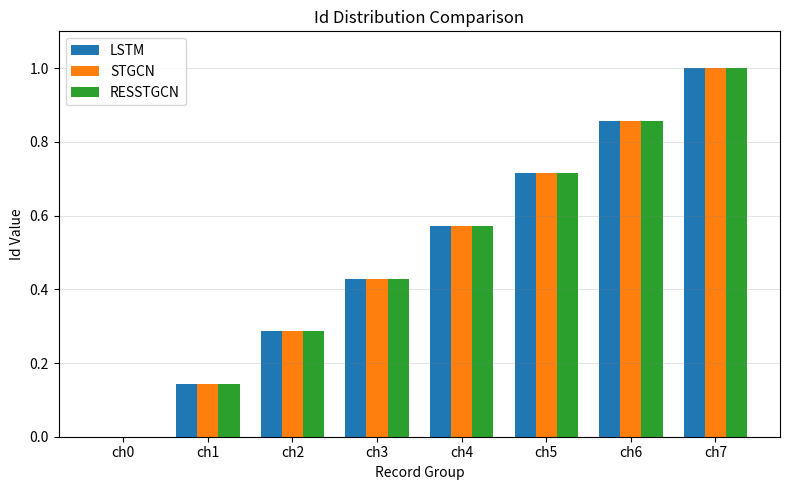

At which label does LSTM reach its peak?

ch7